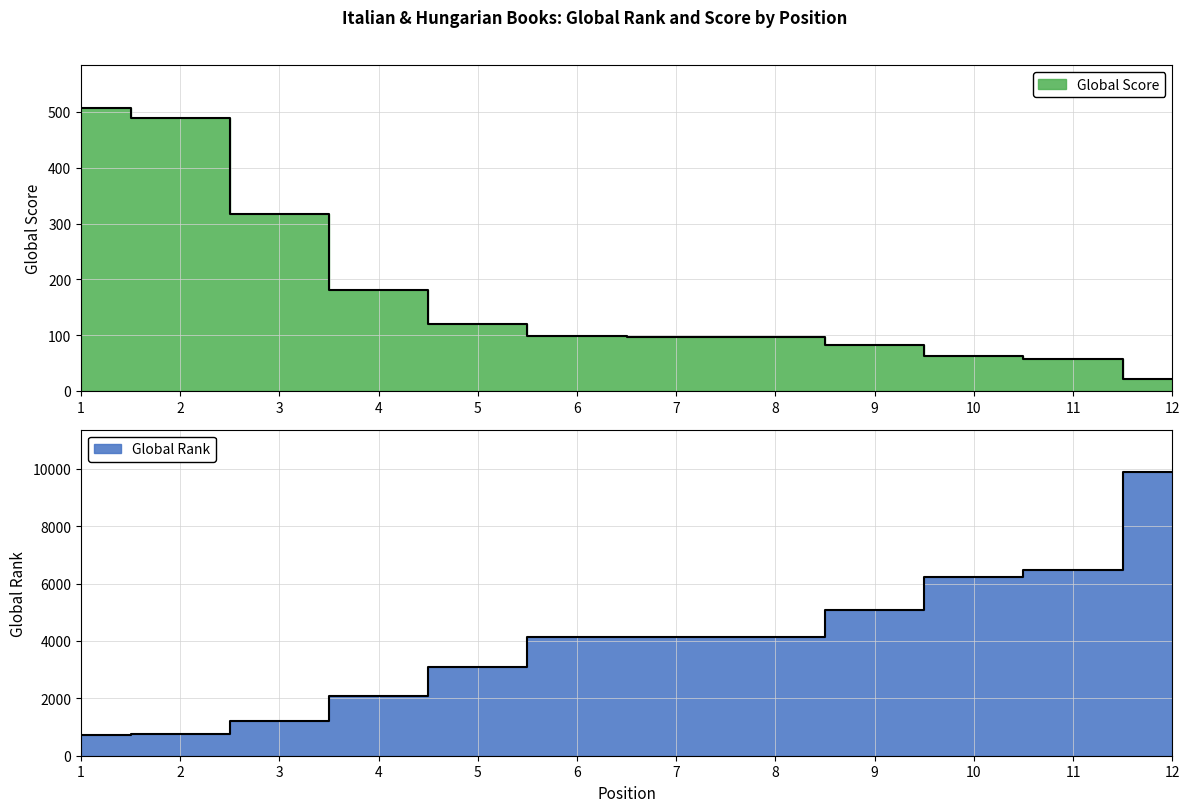

What are all the series names shown in the legend?

Global Score, Global Rank